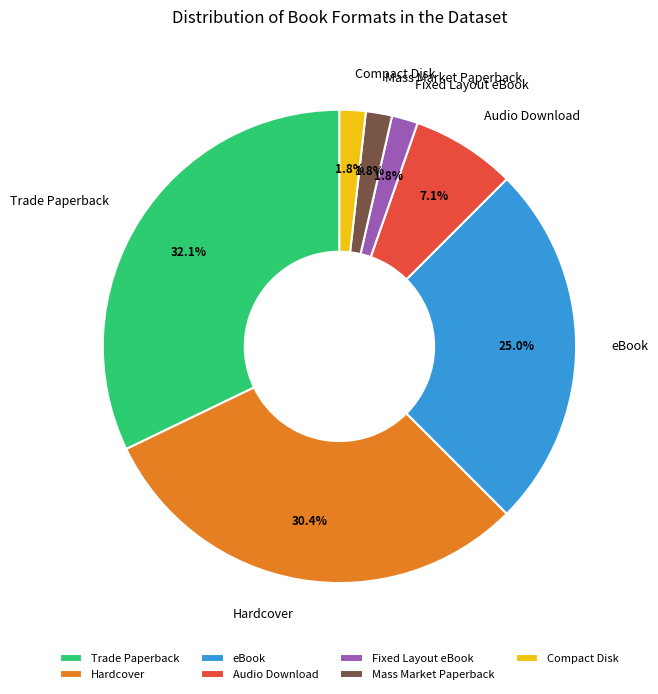

Which category has the biggest portion of the pie?

Trade Paperback